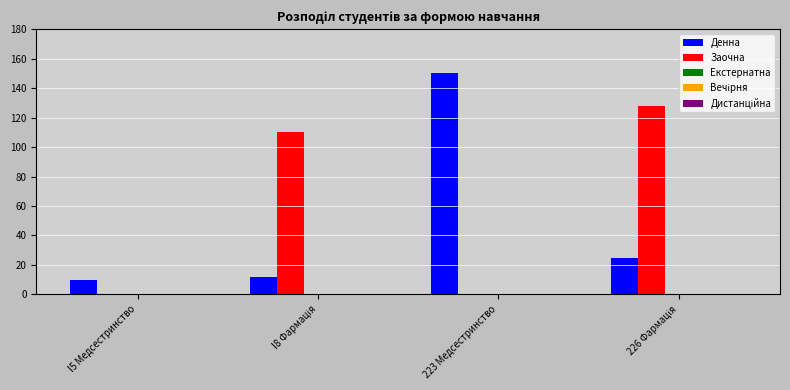

What is the sum of all Денна values?

197